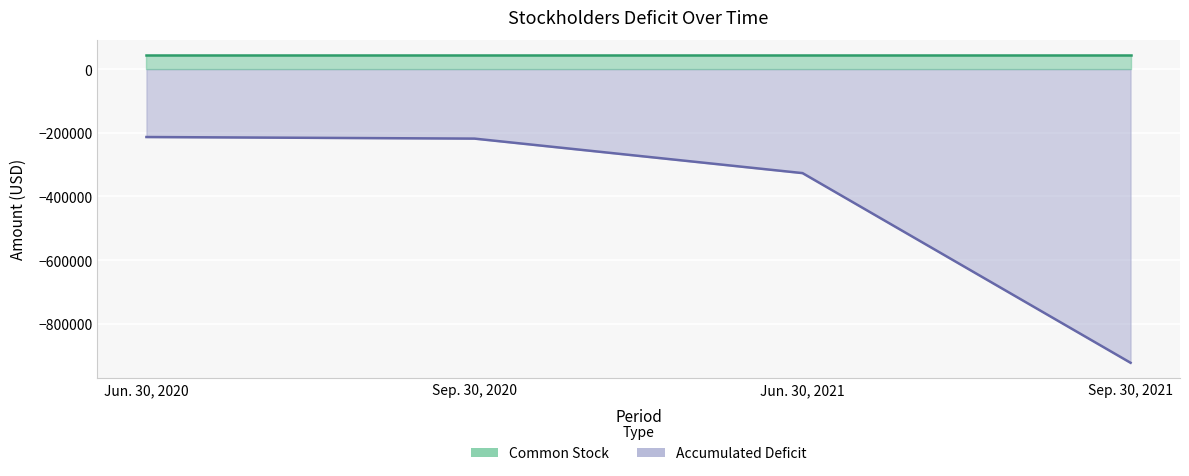

What is the difference between the maximum and minimum values?

709122